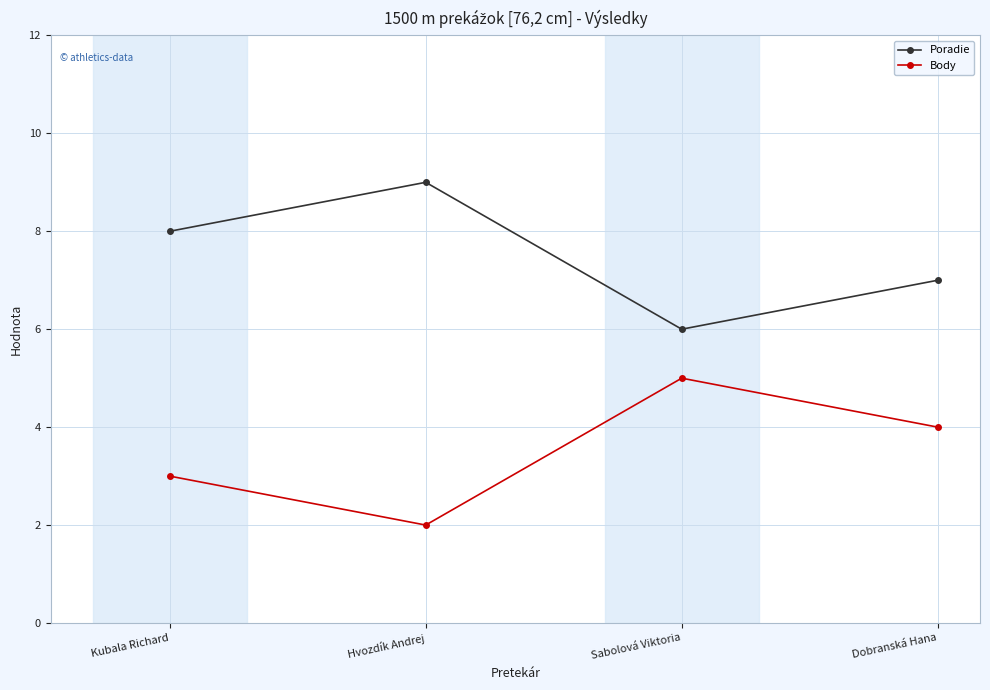

True or false: Body and Poradie cross at least once.

False